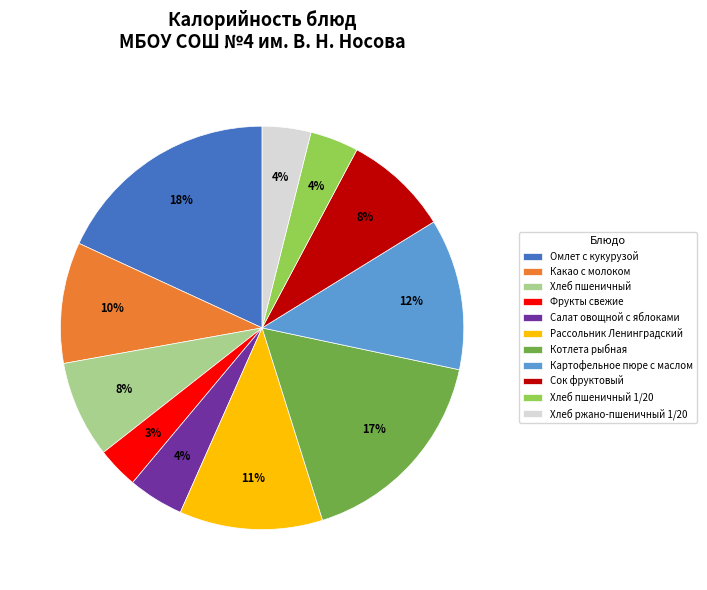

Is Картофельное пюре с маслом the majority of the pie?

No